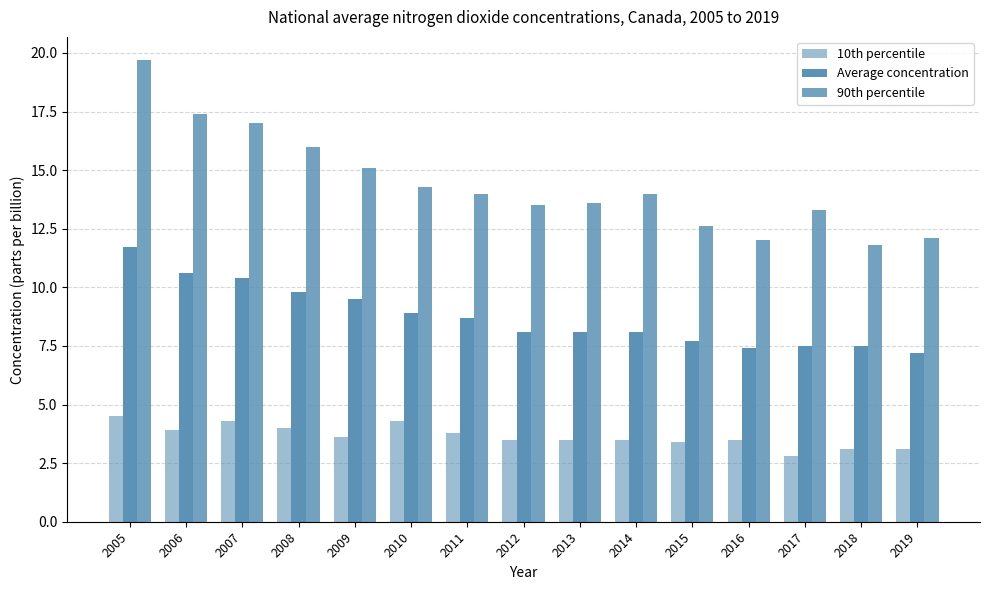

Are the bars horizontal?

No